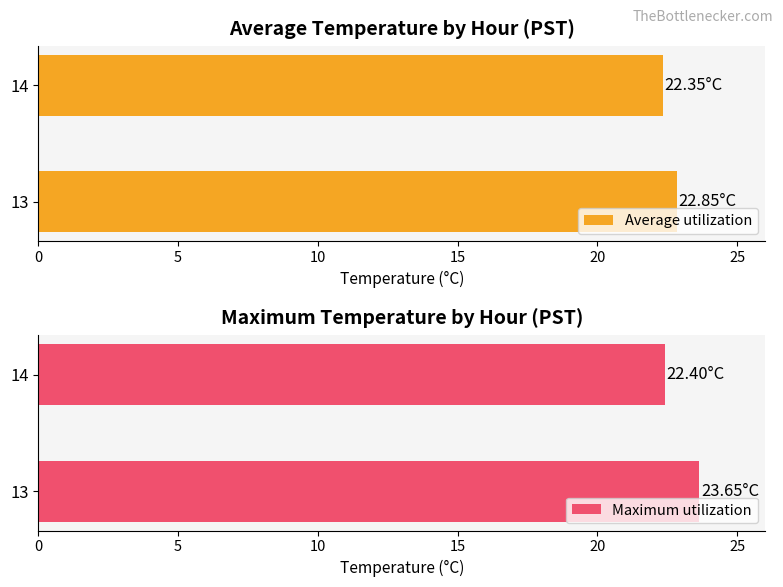

Is it true that Maximum utilization equals 30.3 at 14?

False